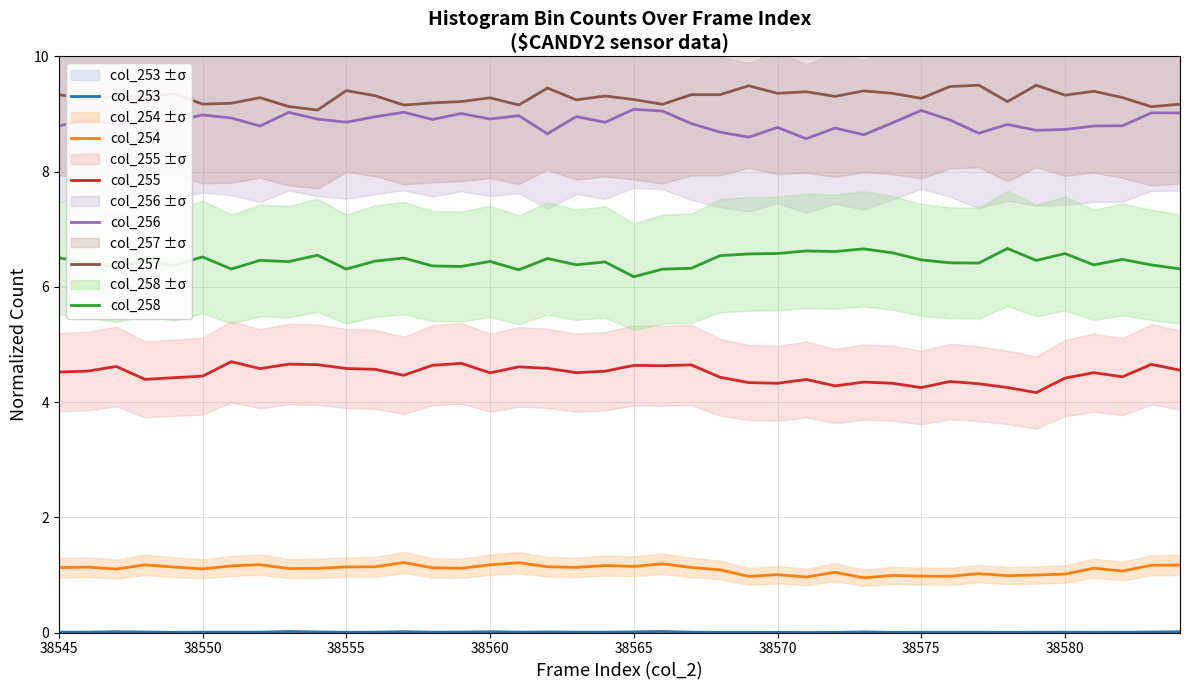

True or false: col_257 and col_258 intersect in this chart.

False